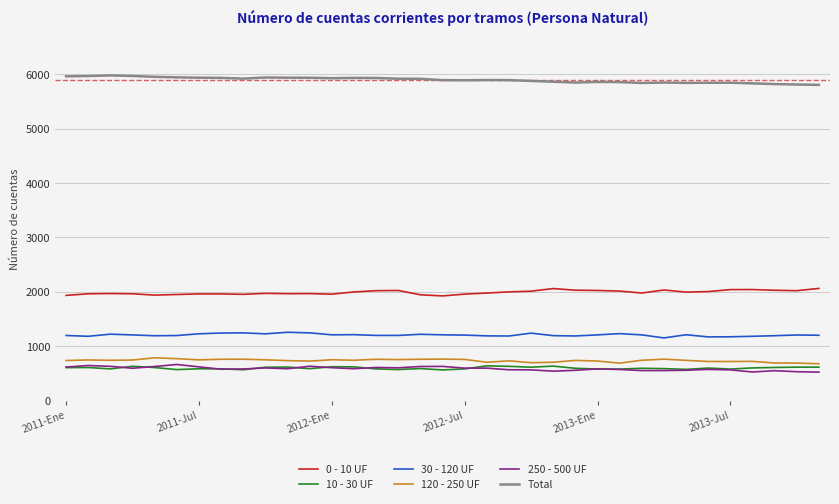

True or false: 10 - 30 UF and Total cross at least once.

False